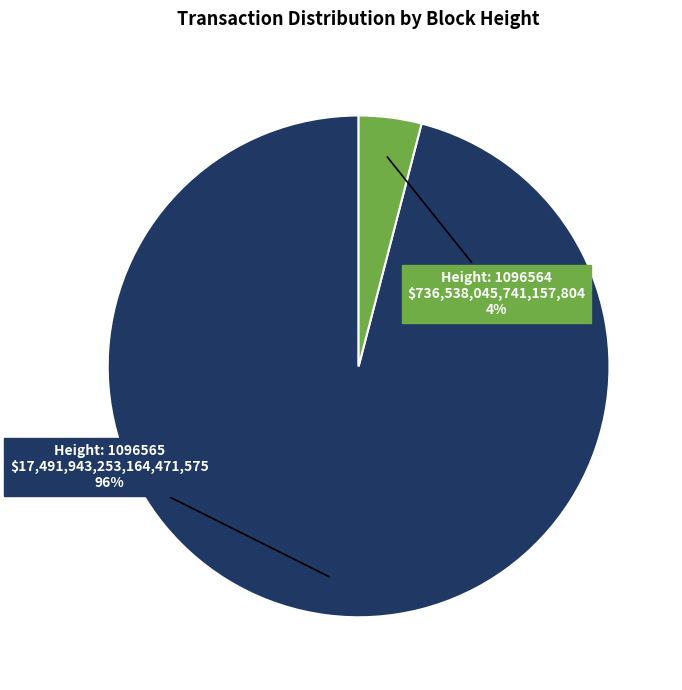

Is there a majority slice in this chart?

Yes